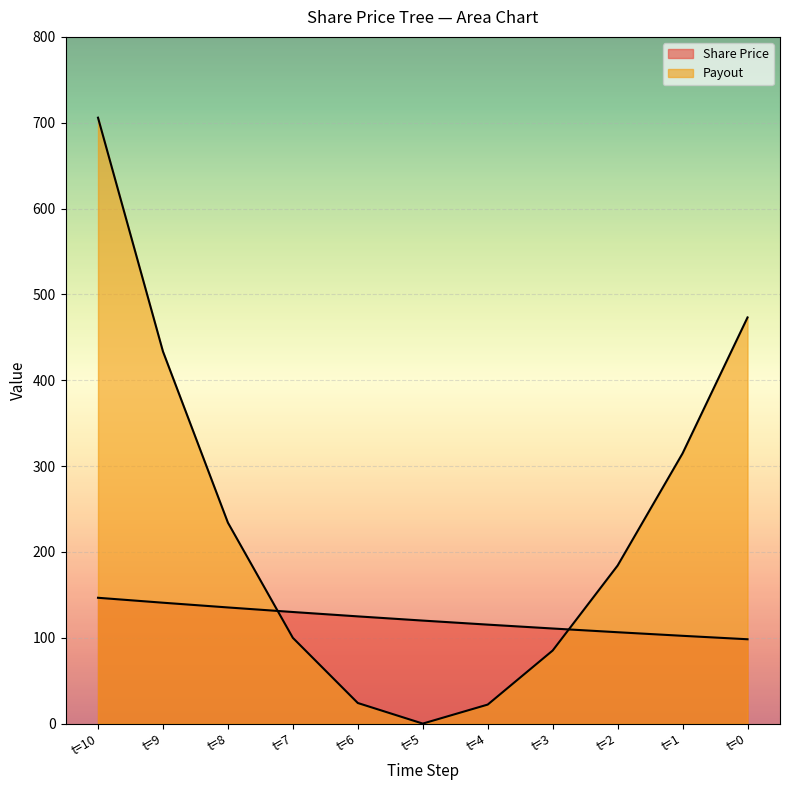

What is the average value of the Share Price series?

121.0